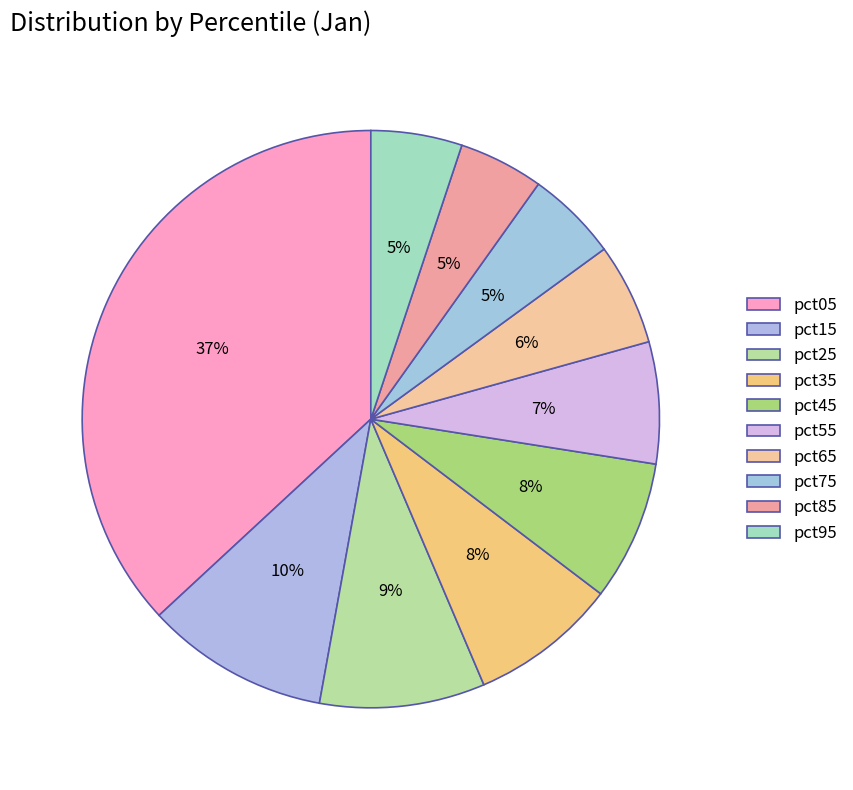

To the nearest percent, what is the difference between the pct55 and pct05 slice percentages?

30%